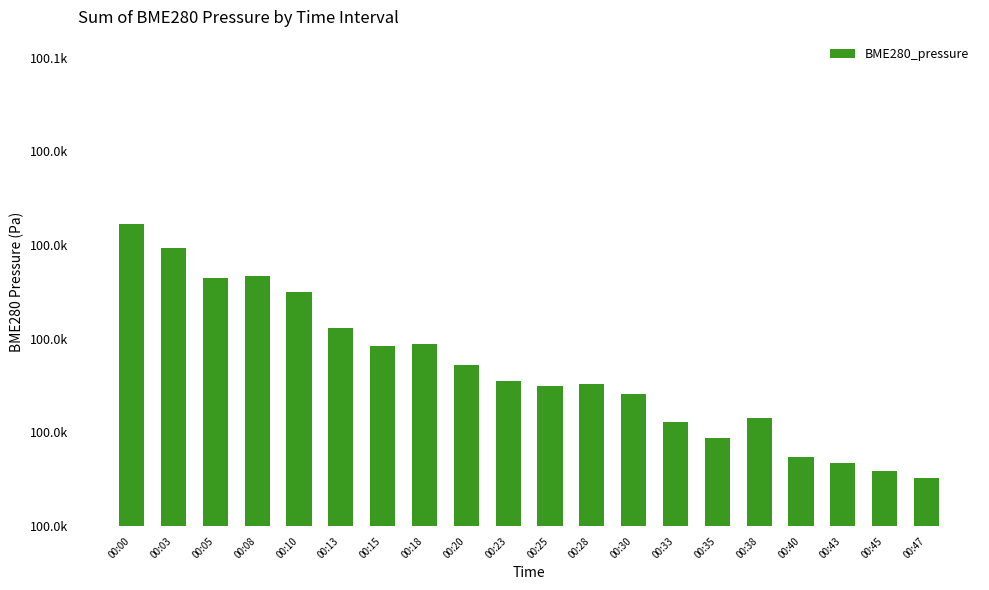

Reading left to right, extract all data points from this chart.

100024.4	100019.3	100013.1	100013.4	100009.9	100002.2	99998.4	99998.8	99994.4	99991.1	99989.8	99990.2	99988.2	99982.3	99978.9	99983.2	99974.7	99973.5	99971.8	99970.4